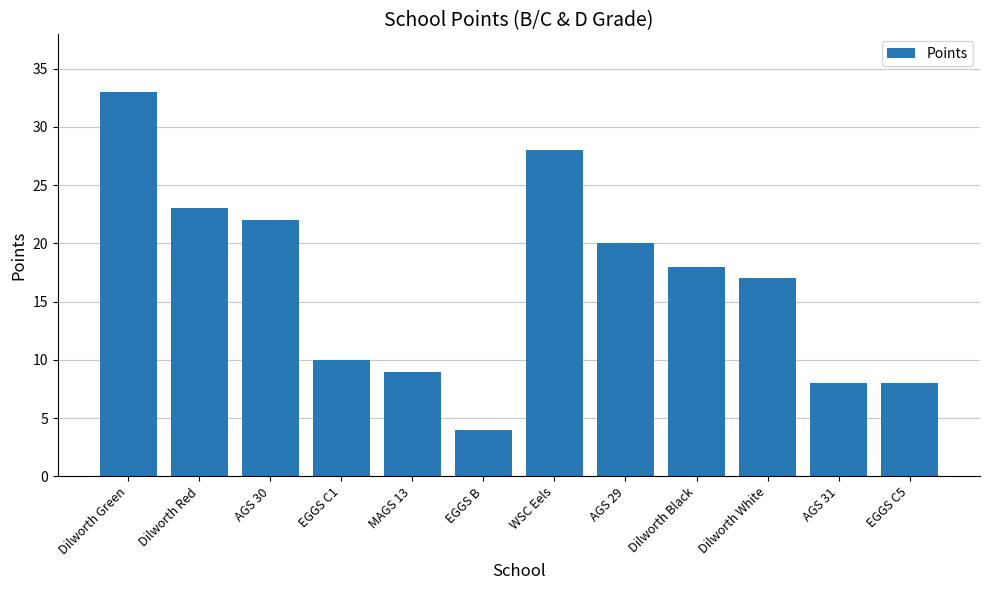

Where is the data nearest to the value 18?

Dilworth Black